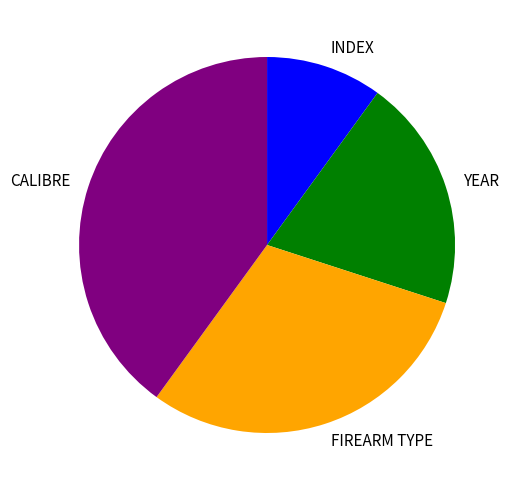

Is there a majority slice in this chart?

No